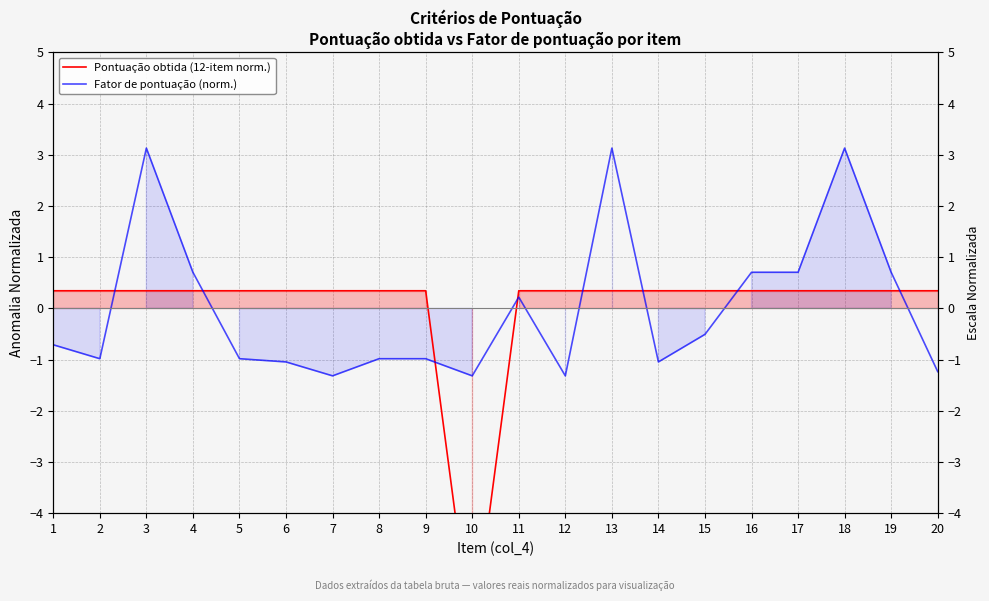

Does the chart display data point markers on the line(s)?

No